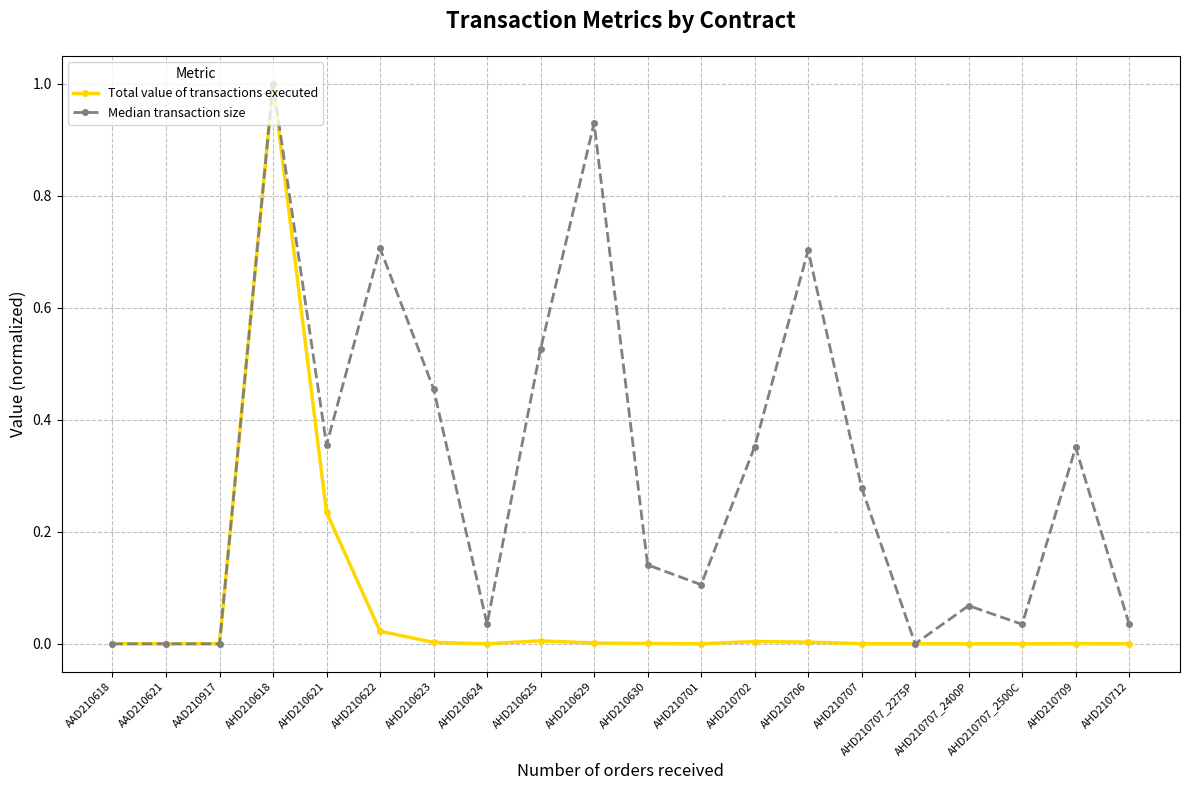

What is the maximum value shown in the chart?

1.0